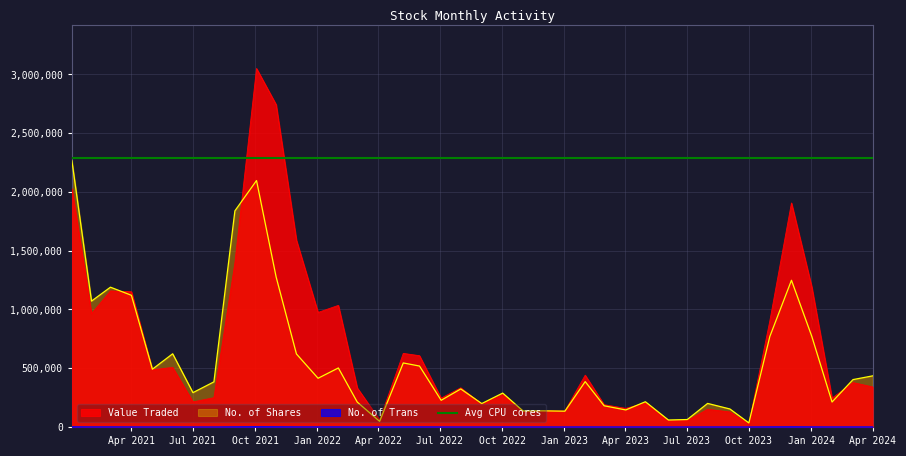

What is the difference between the highest and lowest values at 27?

973964